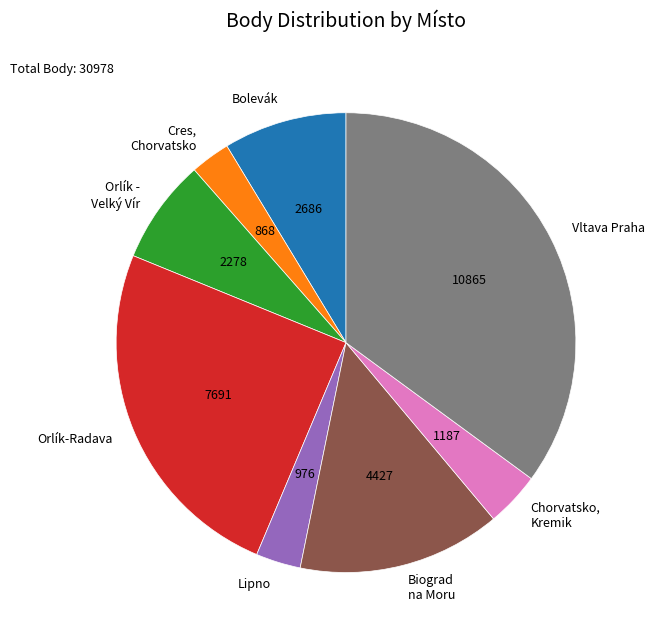

How many slices are in this pie chart?

8